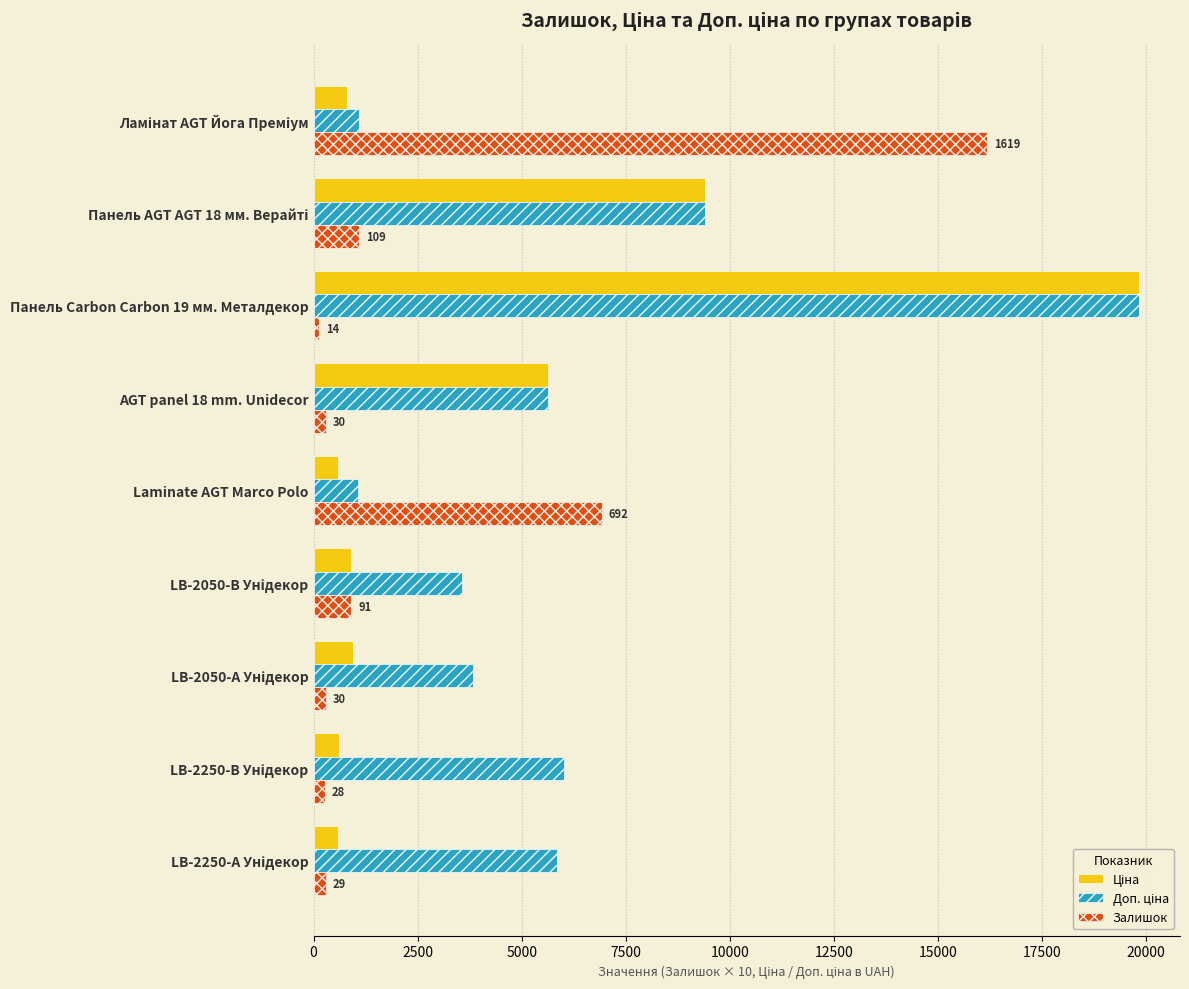

What is the greatest value displayed?

19831.1